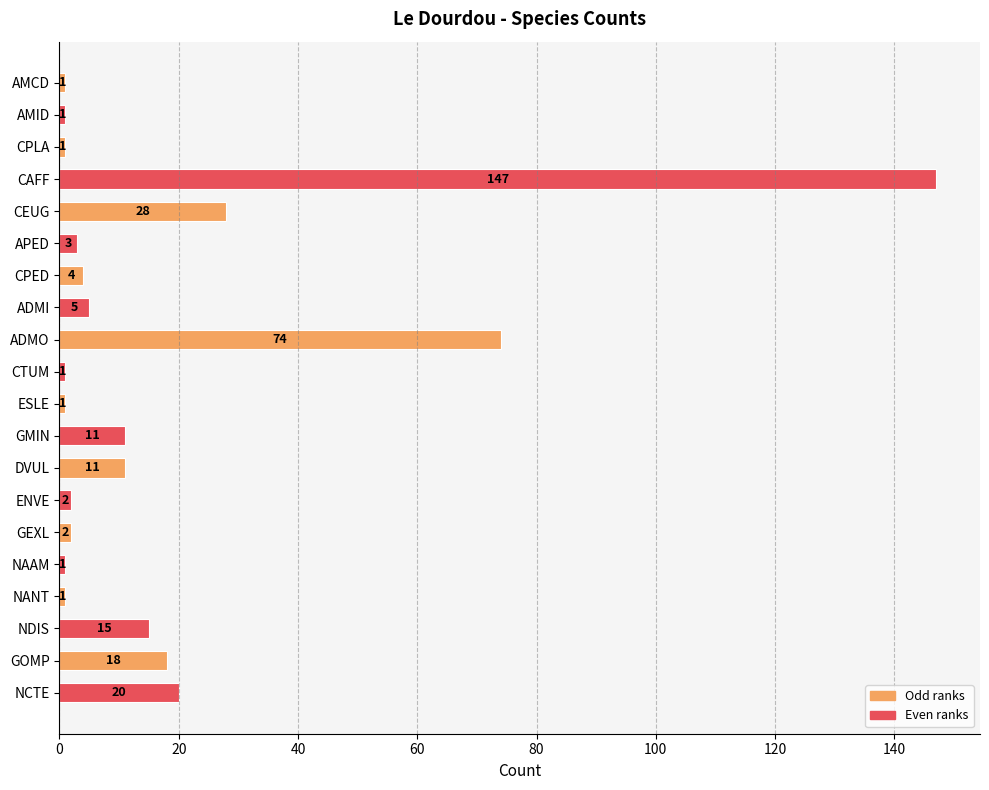

The chart shows a value of 1 at NAAM. True or false?

True